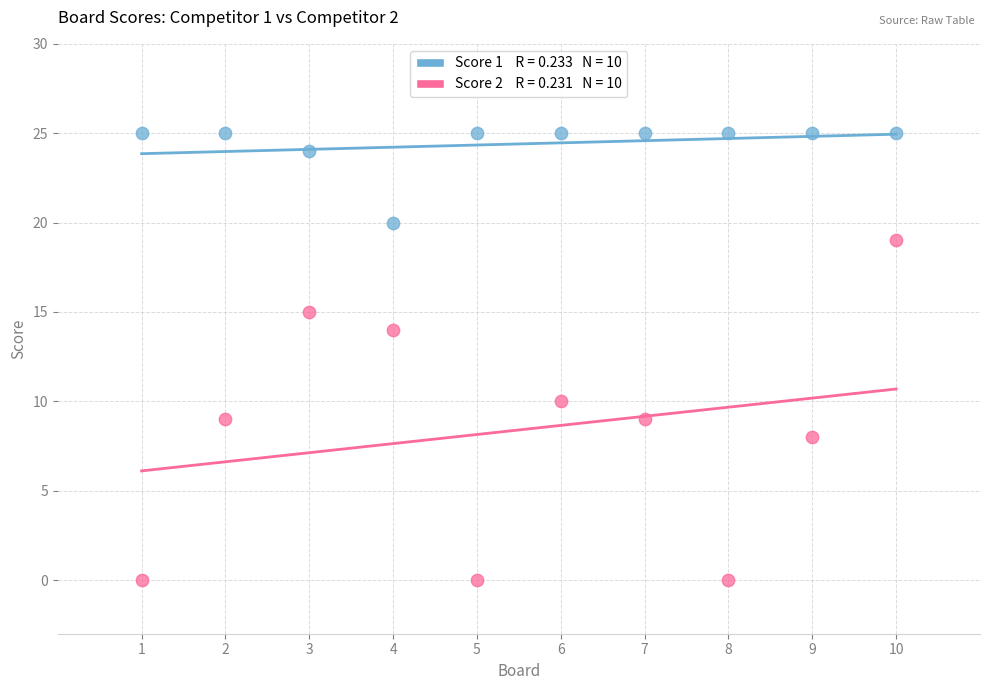

Across all data points, what is the range of Y values (max minus min)?

25